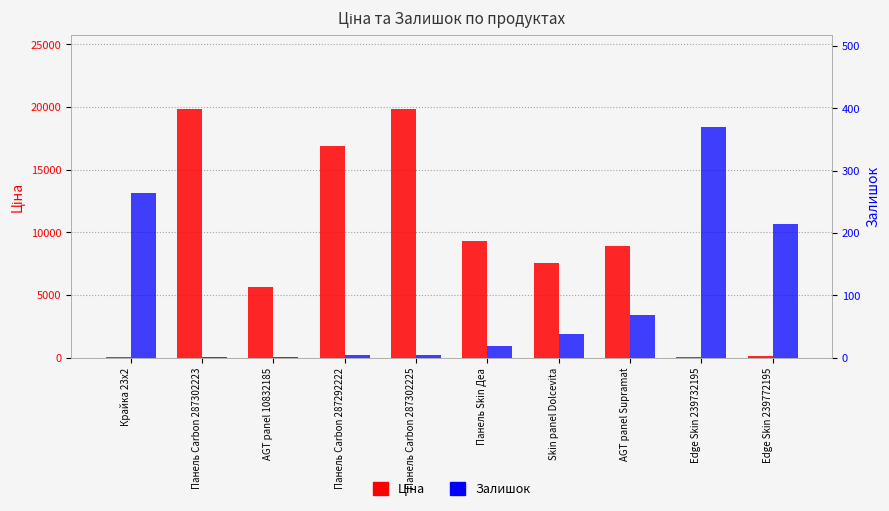

What are all the series names shown in the legend?

Ціна, Залишок